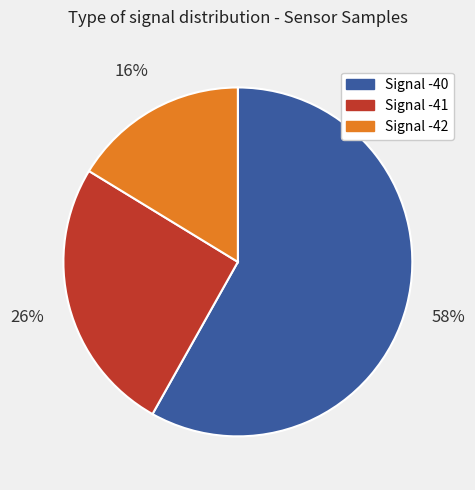

Approximately how many times larger is the value at Signal -42 compared to Signal -40?

0.3